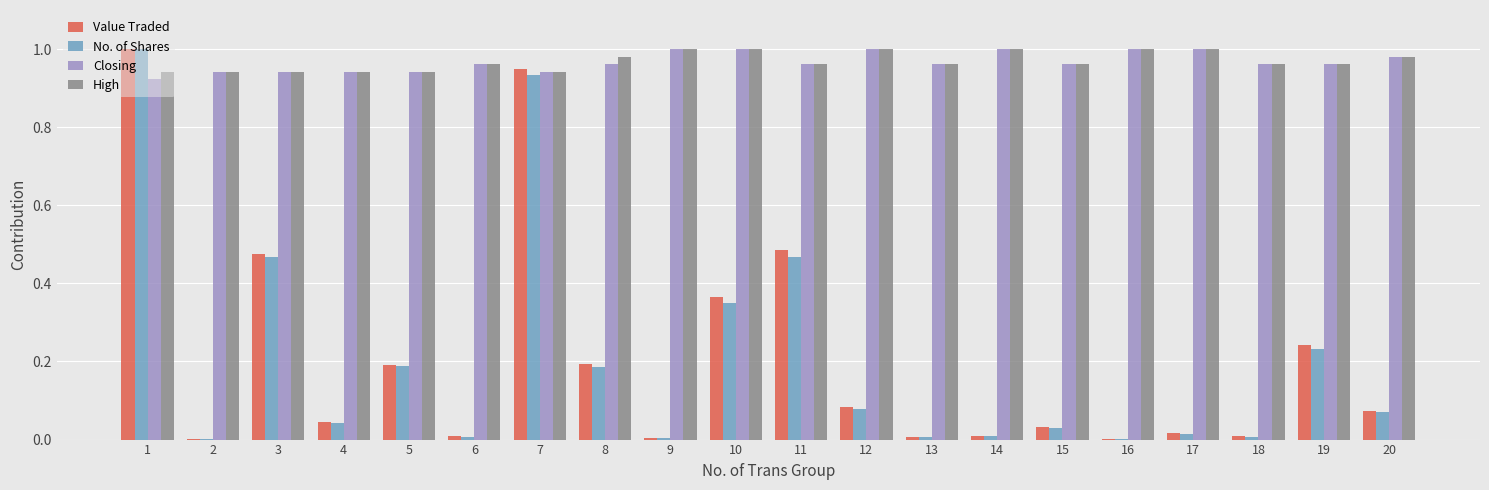

Which category has the highest value in the Value Traded series?

1